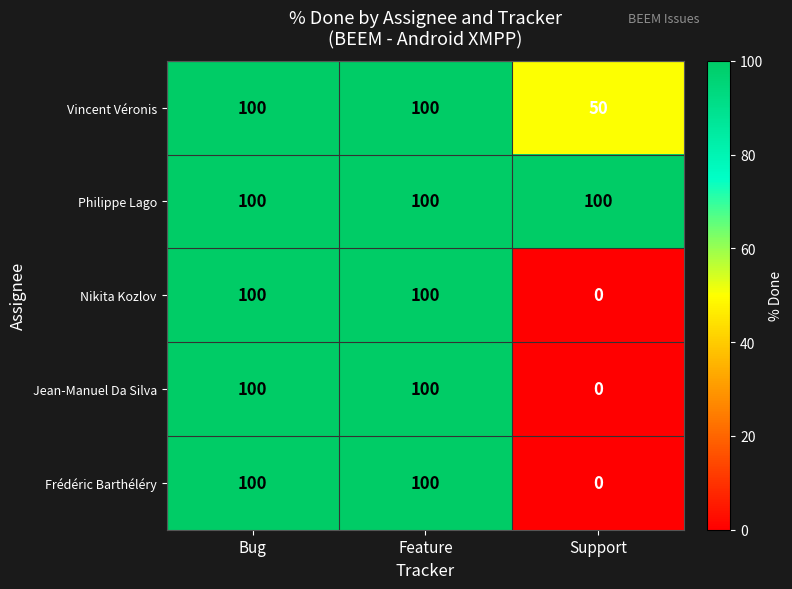

What is the minimum value for Philippe Lago?

100